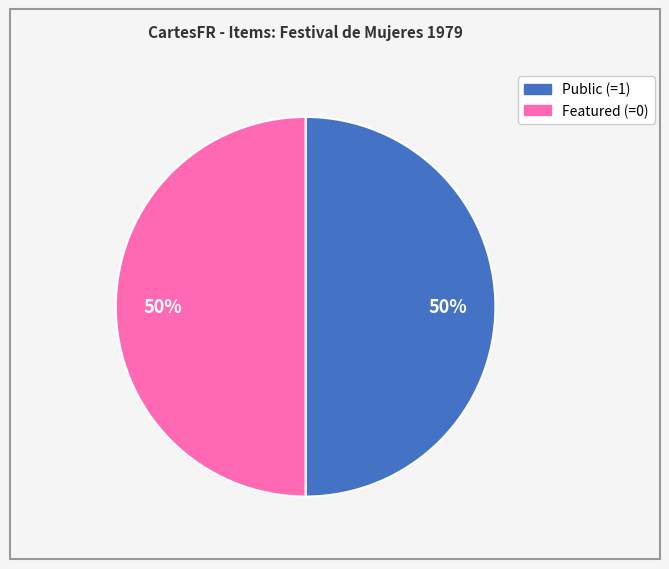

To the nearest percent, what is the average slice percentage?

50%